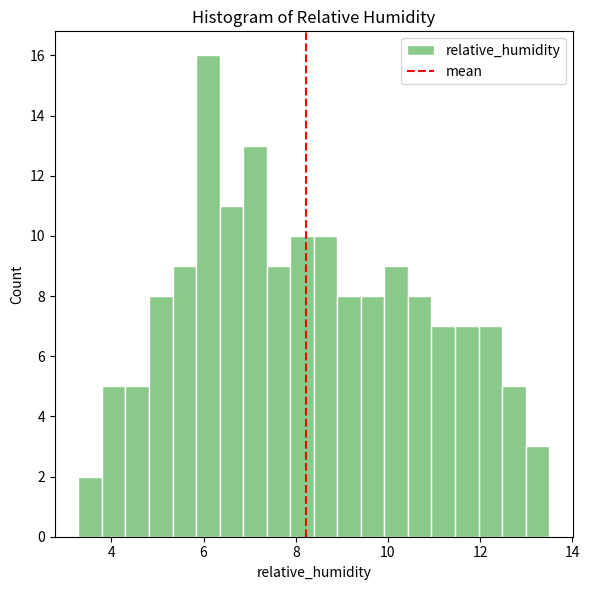

Around what value on the x-axis is the tallest bar? Give the approximate position of its centre, as read against the axis.

6.0